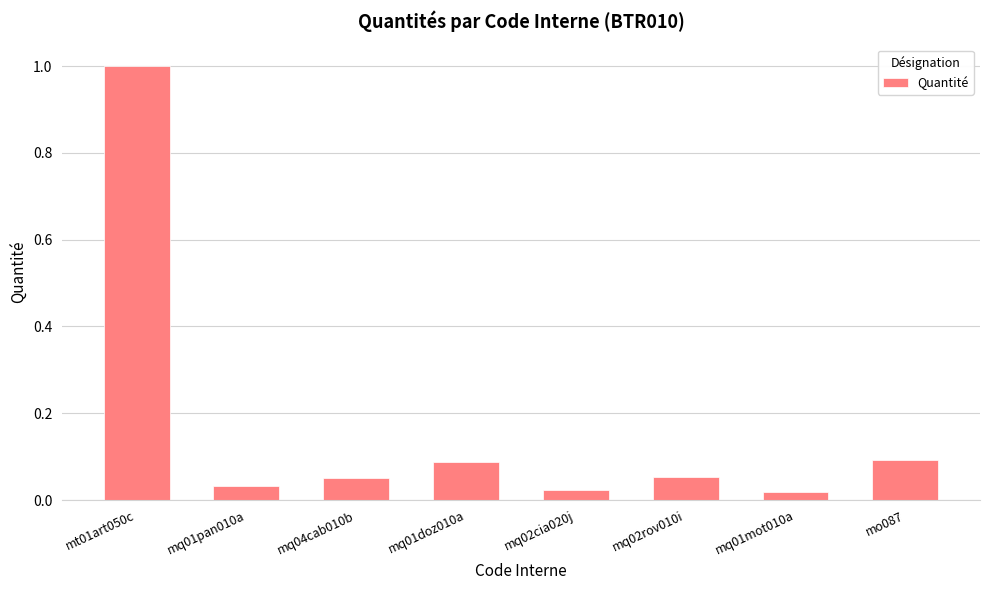

What is the difference between the maximum and minimum values?

1.0